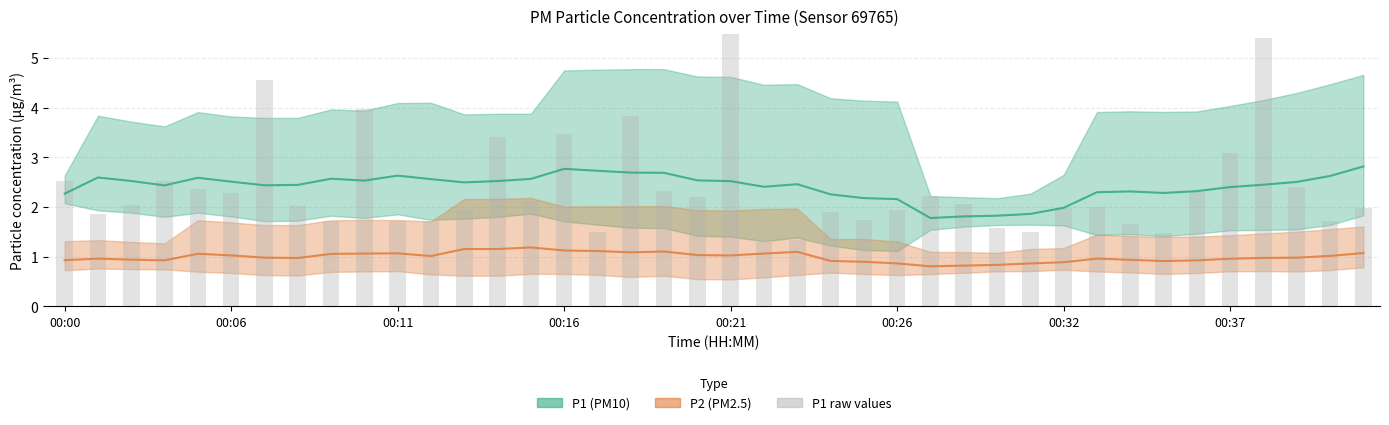

What is the approximate value at 9?

4.0